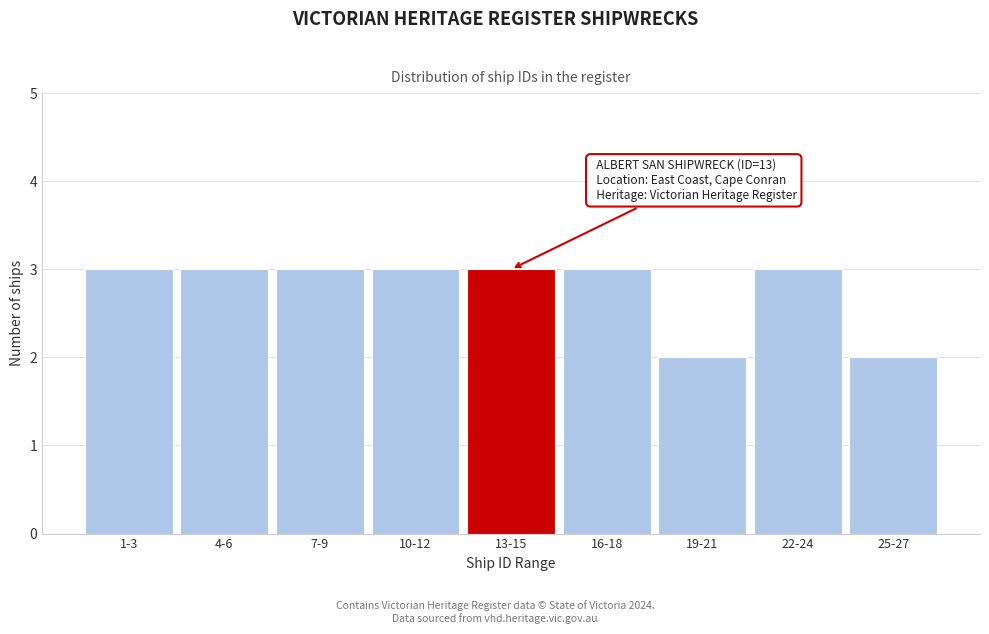

Reading right to left, extract all data points from this chart.

2	3	2	3	3	3	3	3	3